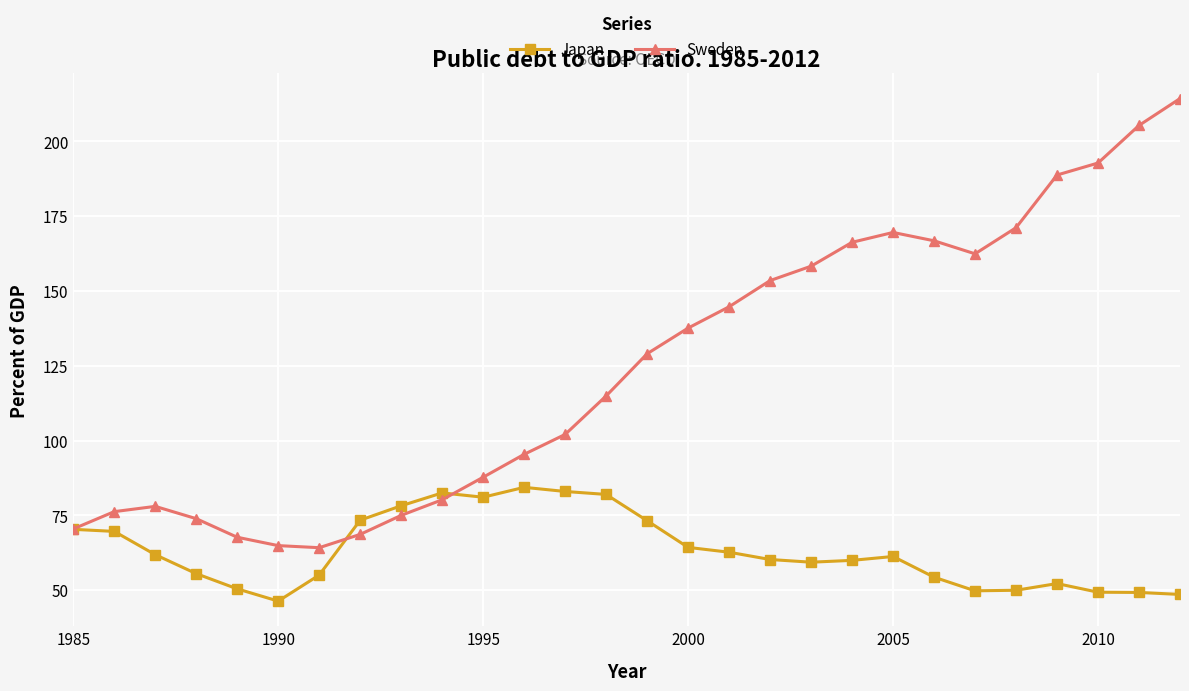

What is the minimum value for Sweden?

64.2